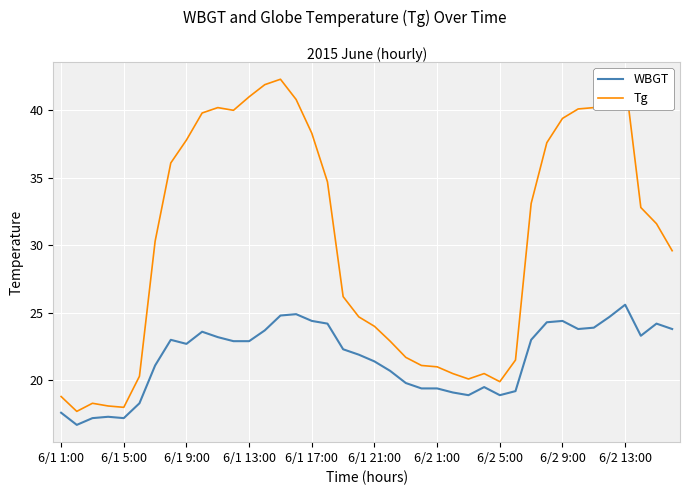

The value of WBGT at 6/2 1:00 is 19.4. True or false?

True